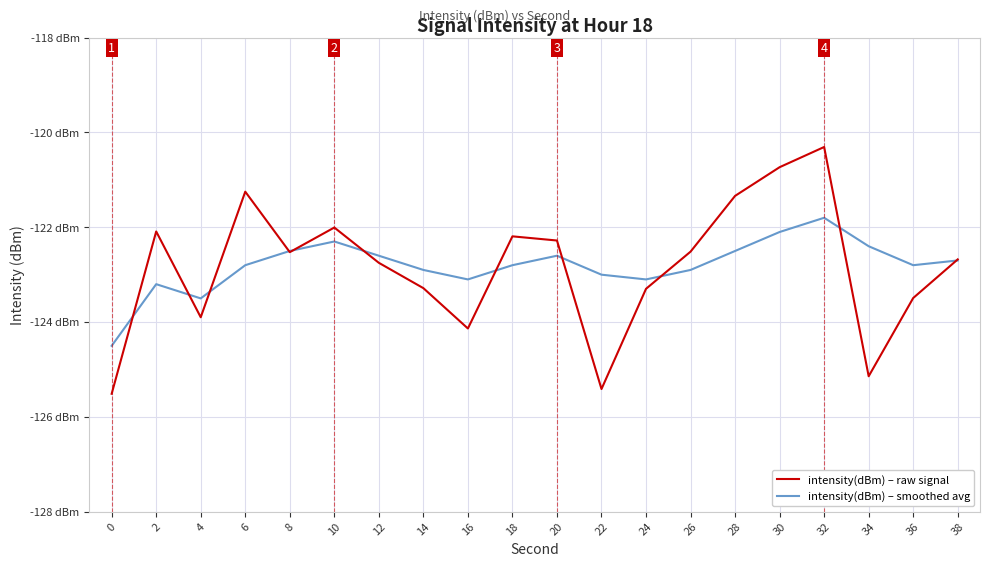

How many interior local valleys does the intensity(dBm) – smoothed avg series have?

4